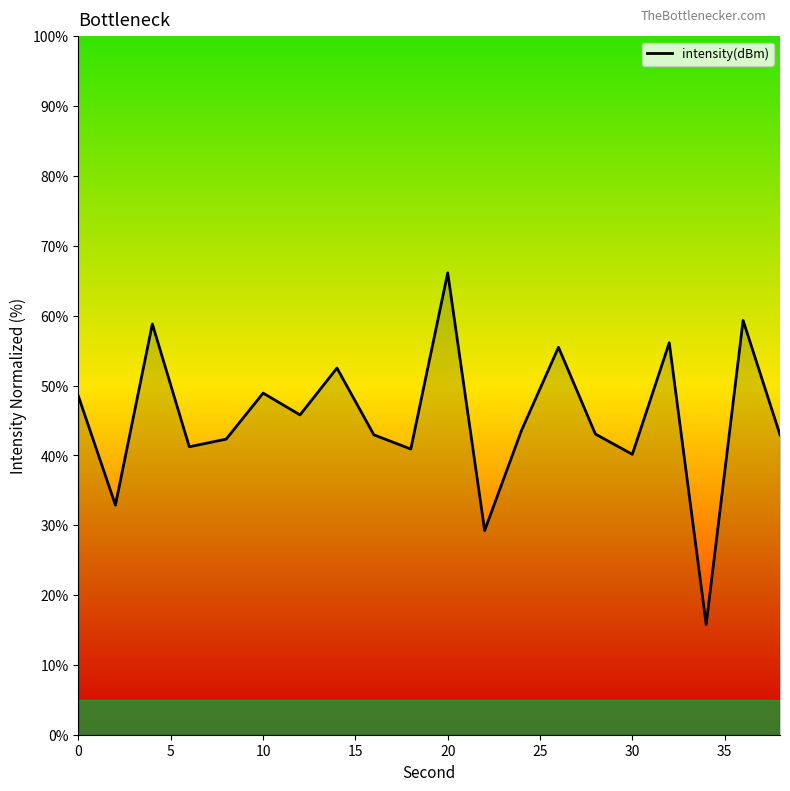

What is the minimum value shown in the chart?

15.8